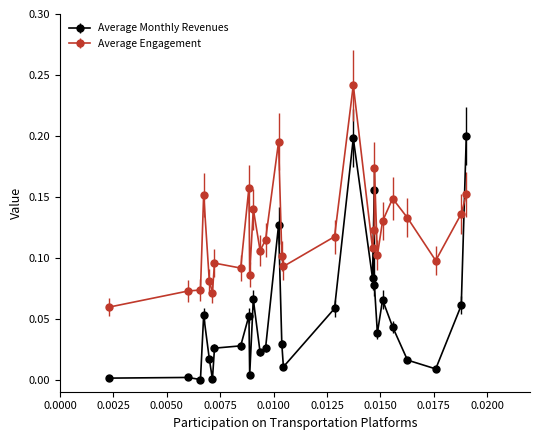

Which series has the widest spread of values?

Average Monthly Revenues